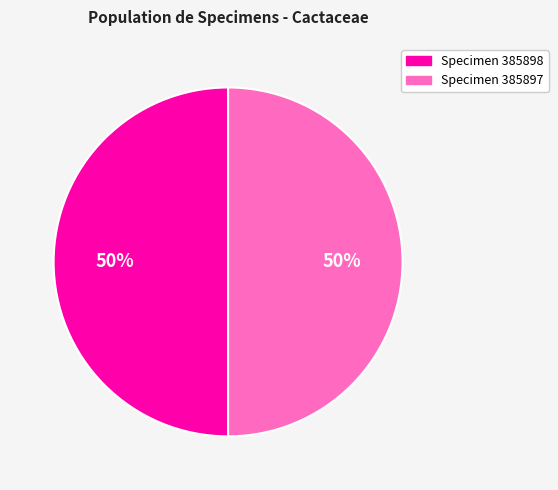

To the nearest percent, what is the average slice percentage?

50%